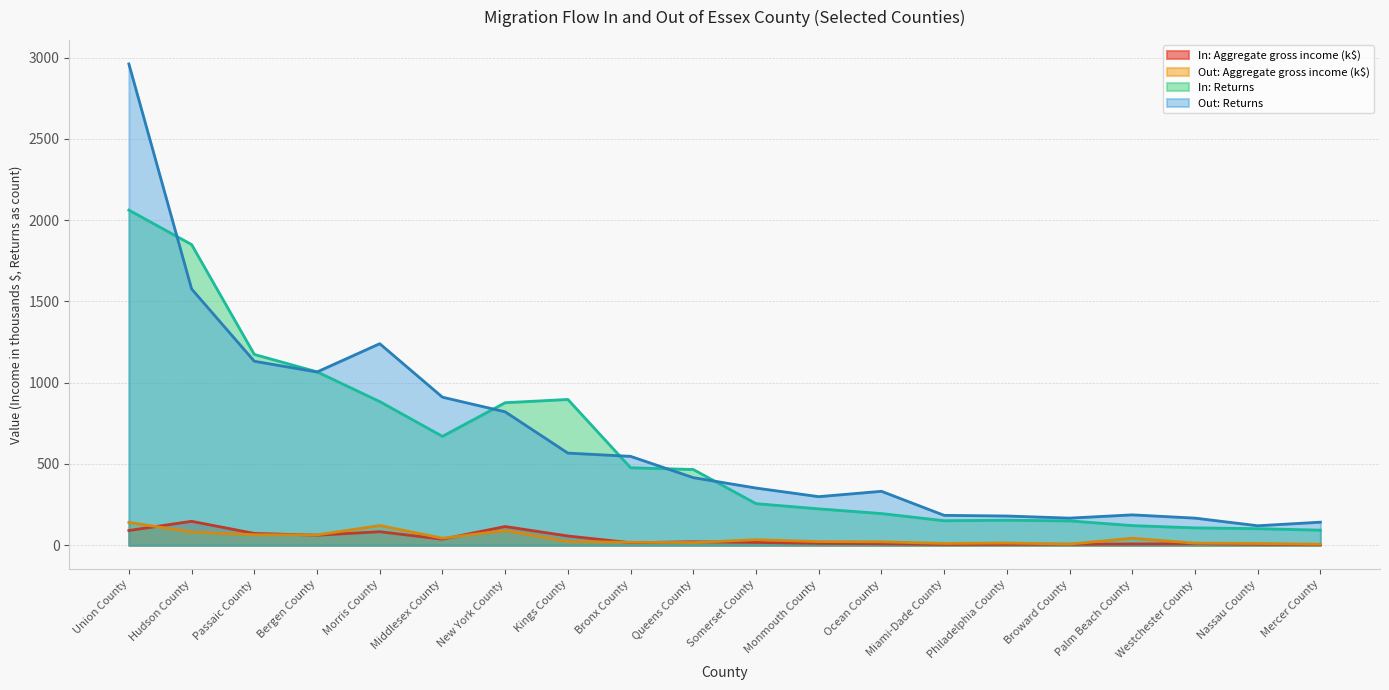

The value of In: Aggregate gross income at Mercer County is 0.9. True or false?

False